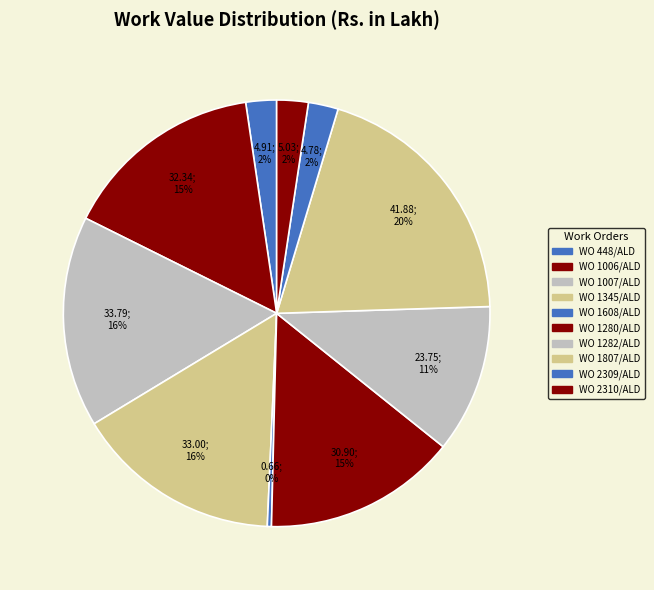

Is it true that WO 1608/ALD is 0% of the pie?

True